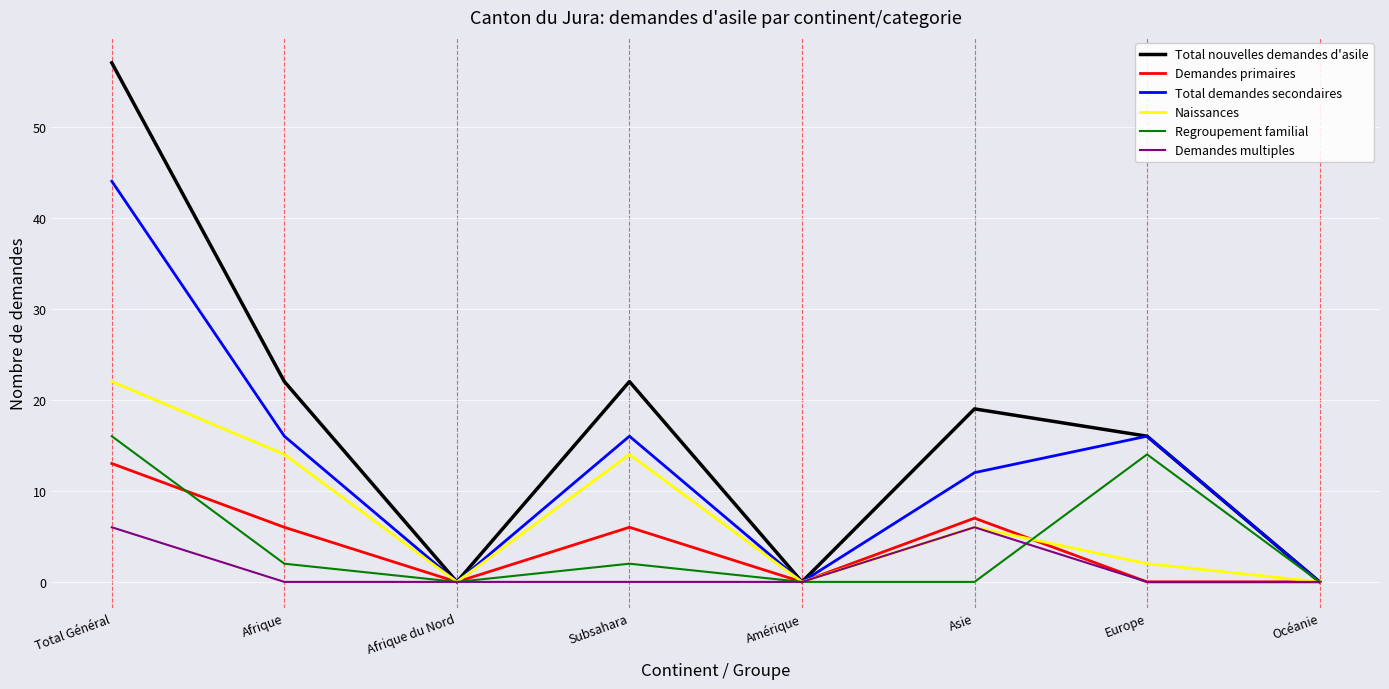

Reading right to left, extract all data points from this chart.

Total nouvelles demandes d'asile: Océanie=0	Europe=16	Asie=19	Amérique=0	Subsahara=22	Afrique du Nord=0	Afrique=22	Total Général=57
Demandes primaires: Océanie=0	Europe=0	Asie=7	Amérique=0	Subsahara=6	Afrique du Nord=0	Afrique=6	Total Général=13
Total demandes secondaires: Océanie=0	Europe=16	Asie=12	Amérique=0	Subsahara=16	Afrique du Nord=0	Afrique=16	Total Général=44
Naissances: Océanie=0	Europe=2	Asie=6	Amérique=0	Subsahara=14	Afrique du Nord=0	Afrique=14	Total Général=22
Regroupement familial: Océanie=0	Europe=14	Asie=0	Amérique=0	Subsahara=2	Afrique du Nord=0	Afrique=2	Total Général=16
Demandes multiples: Océanie=0	Europe=0	Asie=6	Amérique=0	Subsahara=0	Afrique du Nord=0	Afrique=0	Total Général=6